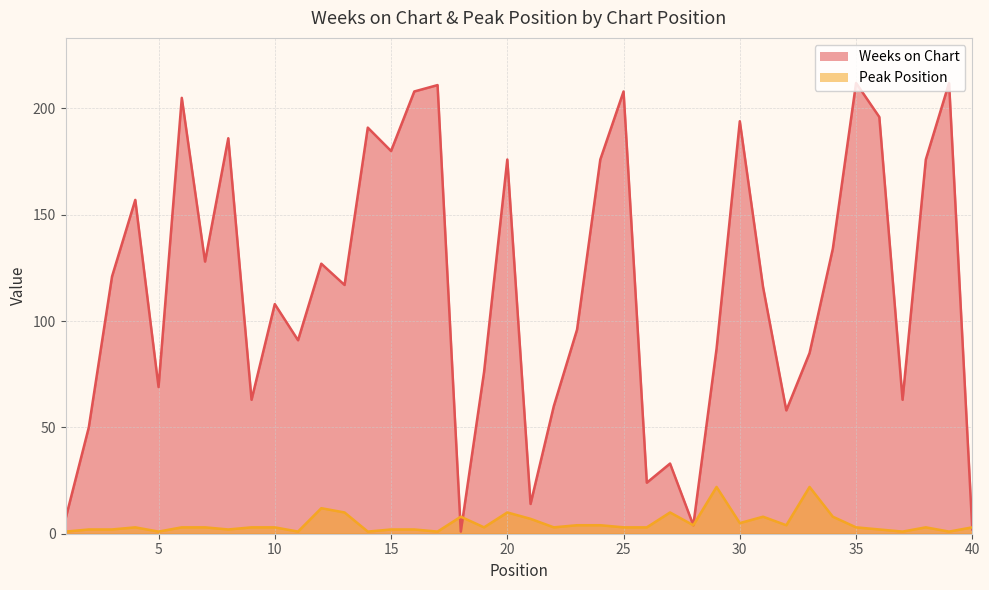

True or false: Weeks on Chart has more than 2 points higher than both neighbors.

True